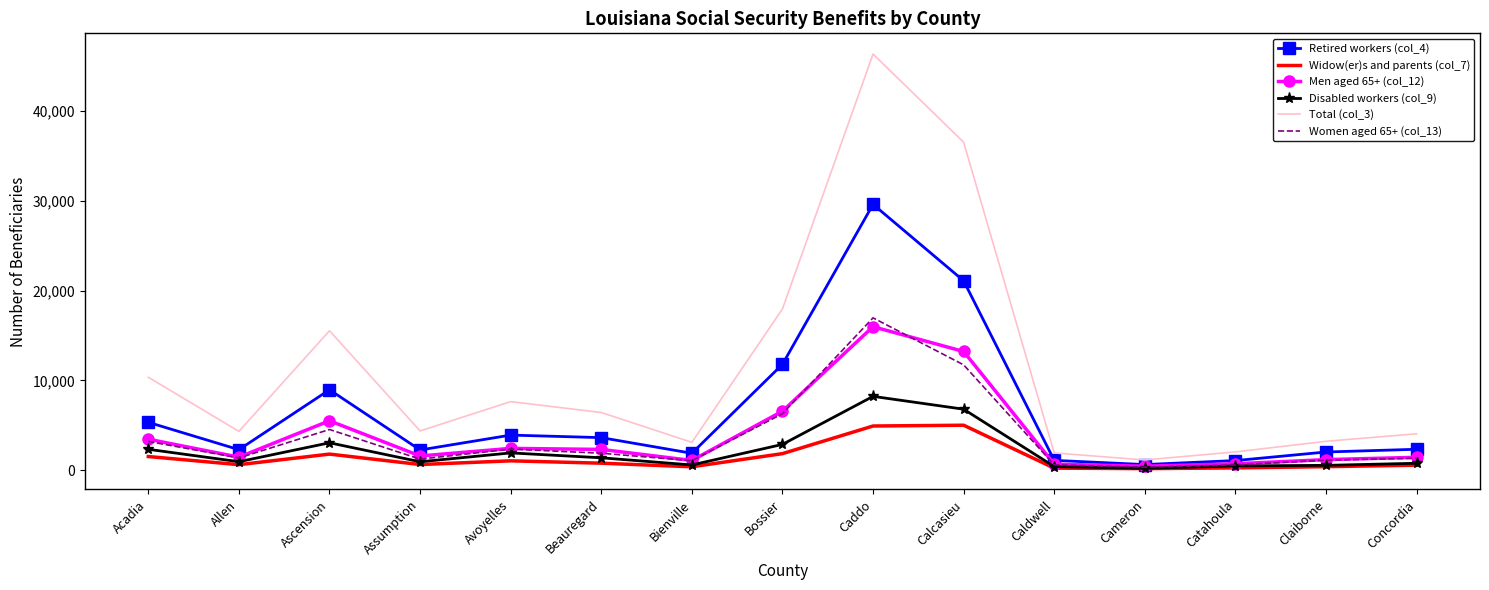

Which label corresponds to the largest value in the chart?

Caddo